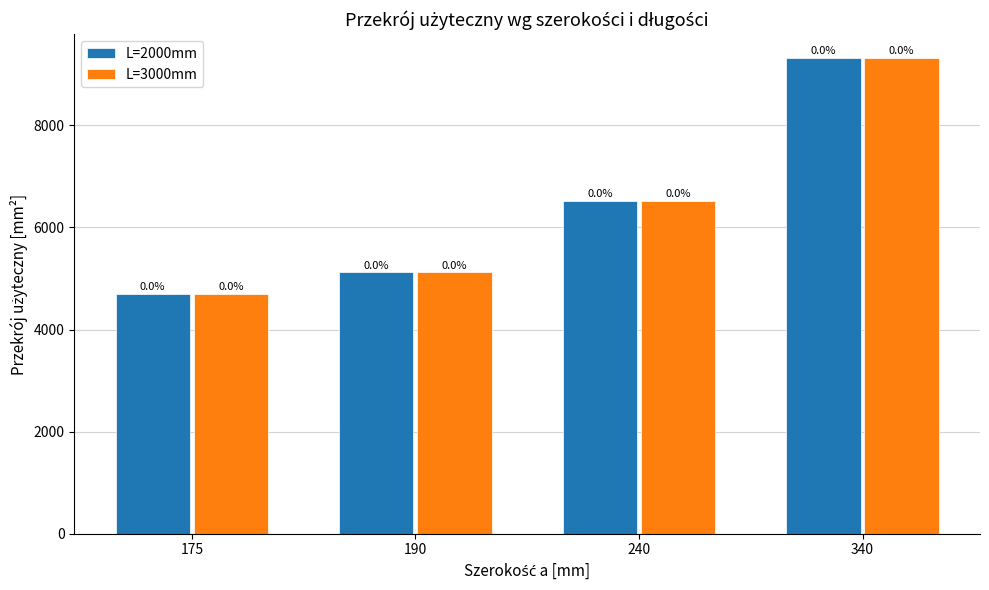

Rank the series by their maximum value, from highest to lowest.

L=2000mm, L=3000mm